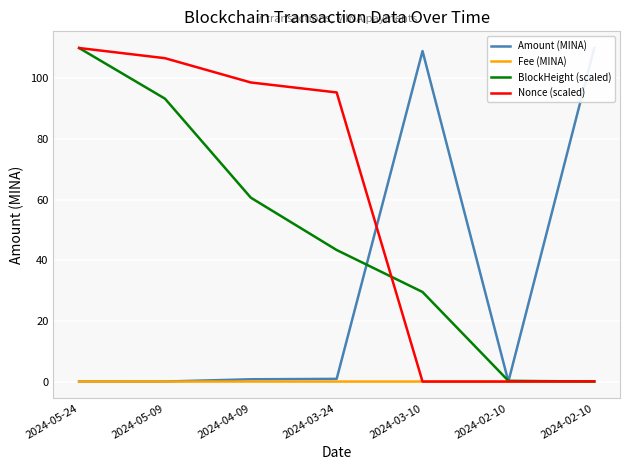

Reading left to right, transcribe all the data shown in this chart.

Amount (MINA): 0.0	0.0	0.8	0.9	109.0	0.0	110.0
Fee (MINA): 0.0	0.0	0.0	0.0	0.0	0.0	0.0
BlockHeight (scaled): 110.0	93.3	60.6	43.4	29.5	0.2	0.0
Nonce (scaled): 110.0	106.6	98.6	95.3	0.0	0.0	0.1